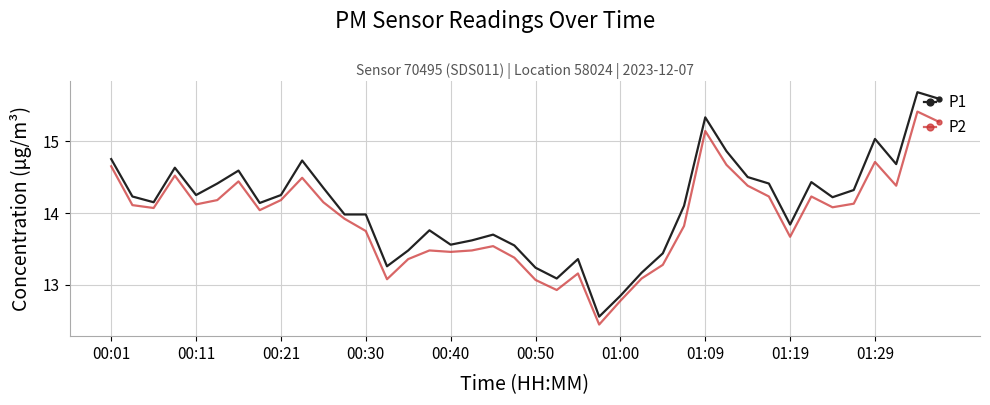

What is the average value of the P2 series?

13.9